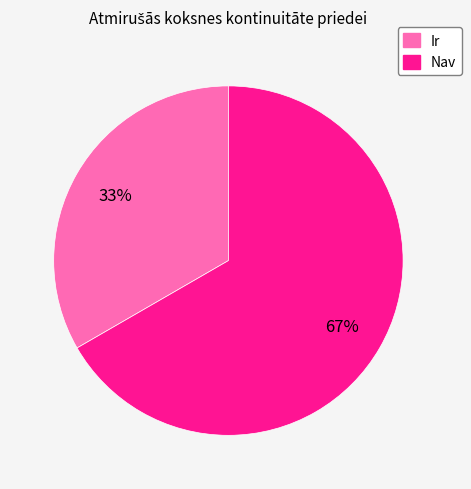

How many slices are in this pie chart?

2